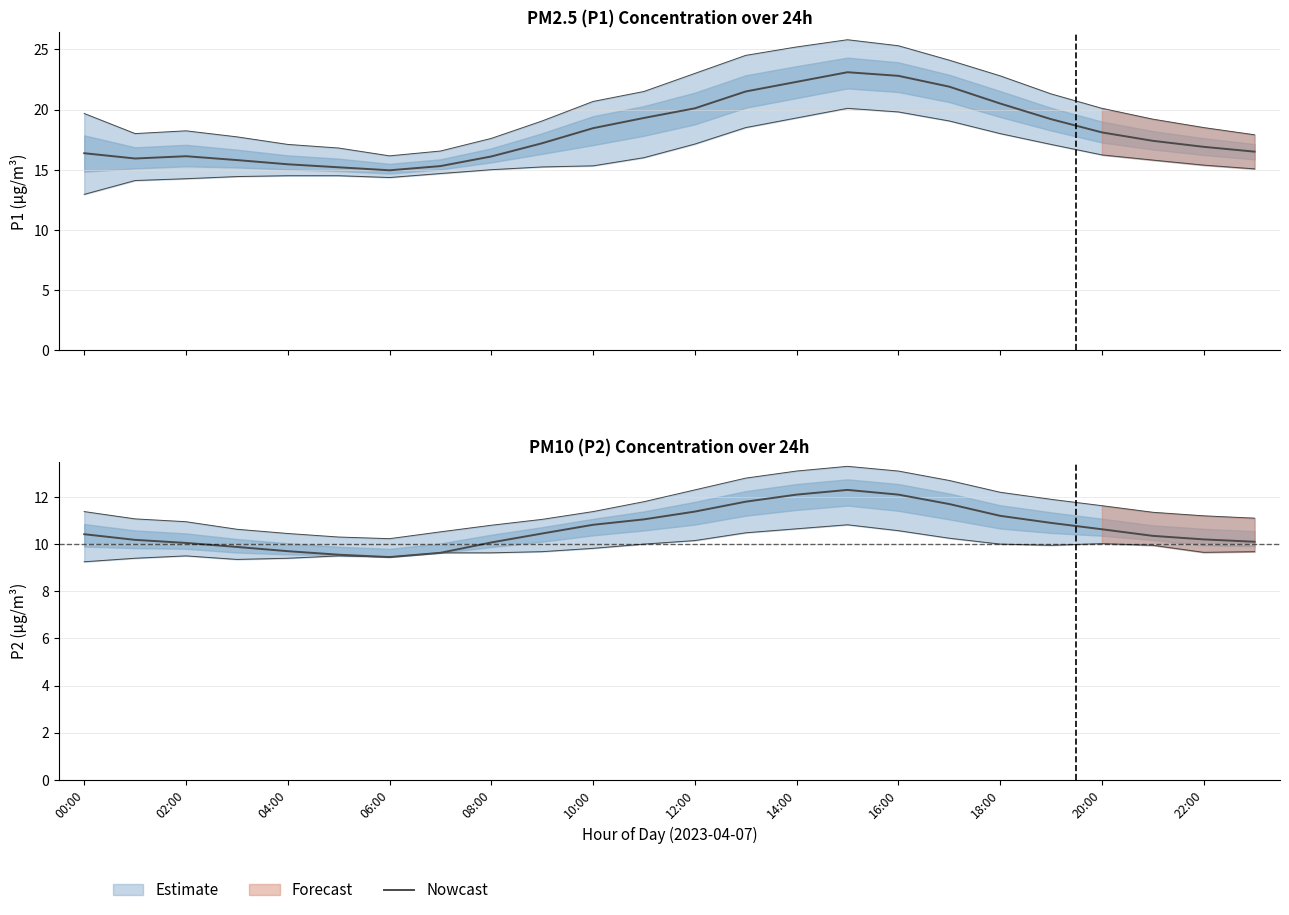

True or false: the data shows 2.8 at 00:00.

False